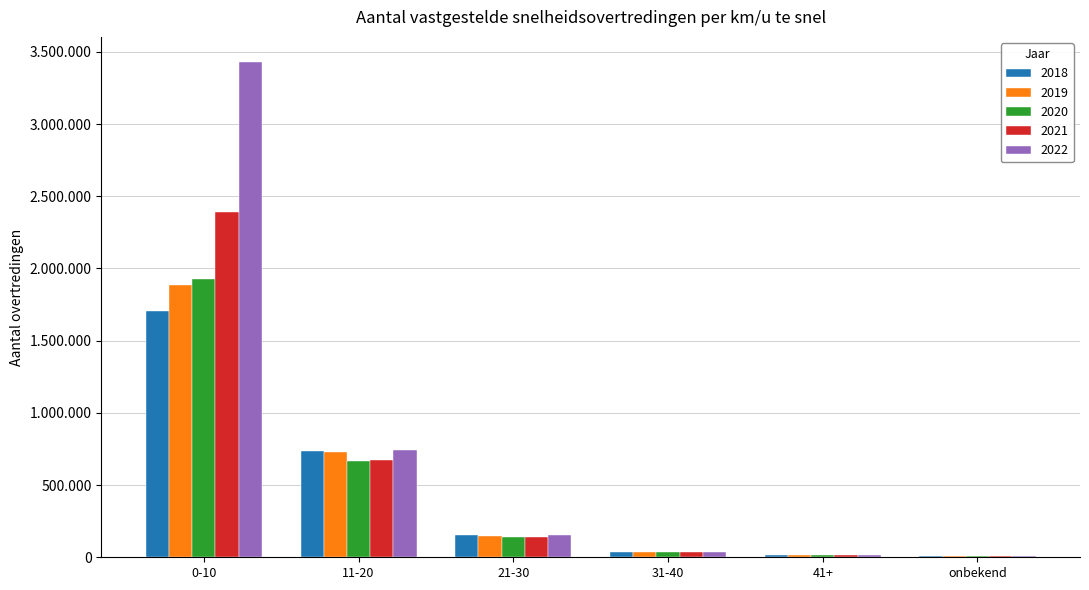

Reading left to right, transcribe all the data shown in this chart.

2018: 1706999	733691	153616	35587	13041	9456
2019: 1883249	726981	148975	34821	13994	10592
2020: 1925121	669349	141707	33661	13542	11779
2021: 2391956	676584	140309	34287	14096	11630
2022: 3432320	745442	152445	34431	15036	9214